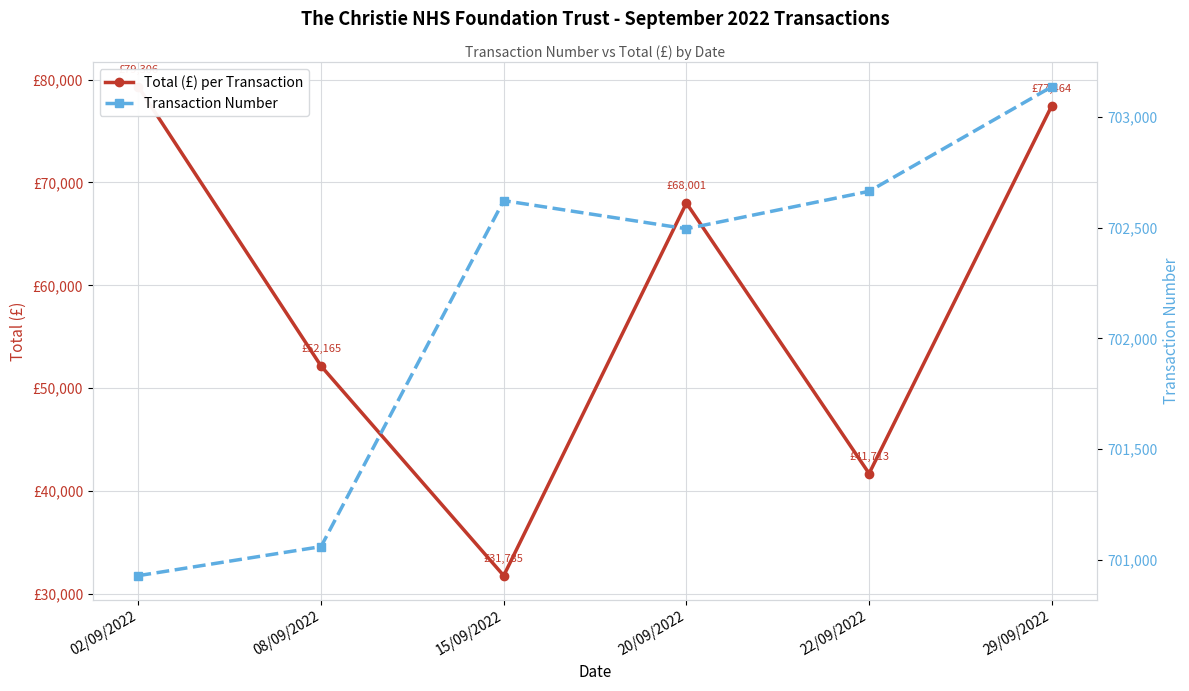

Which category has the highest value in the Total (£) per Transaction series?

02/09/2022